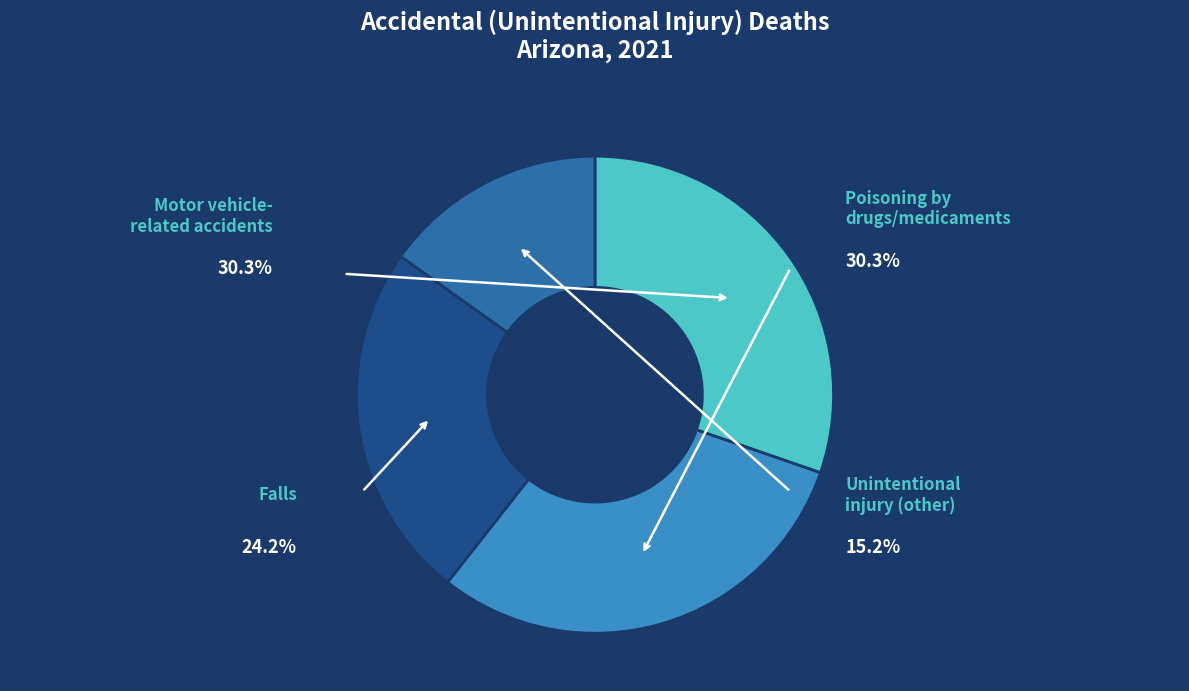

To the nearest percent, what portion does Motor vehicle-related accidents represent?

30%